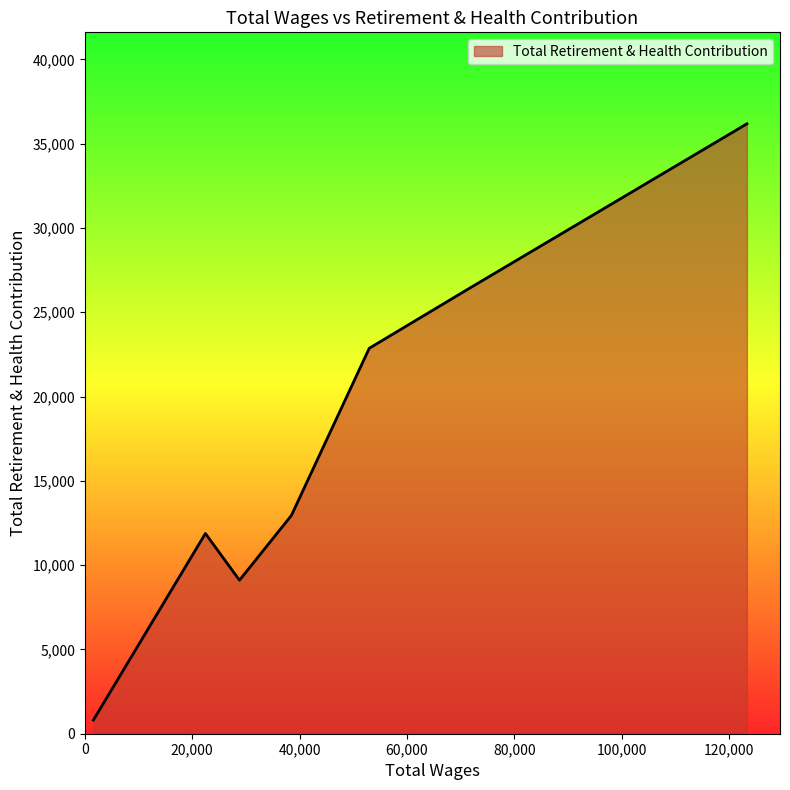

What is the difference between the maximum and minimum values?

35364